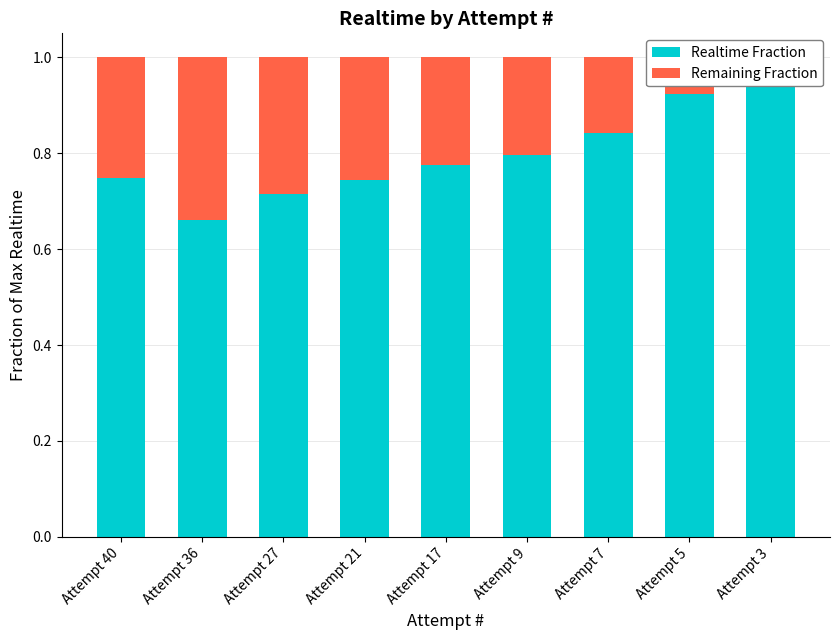

Is the value of Realtime Fraction at Attempt 36 greater than the value of Remaining Fraction at Attempt 3?

Yes